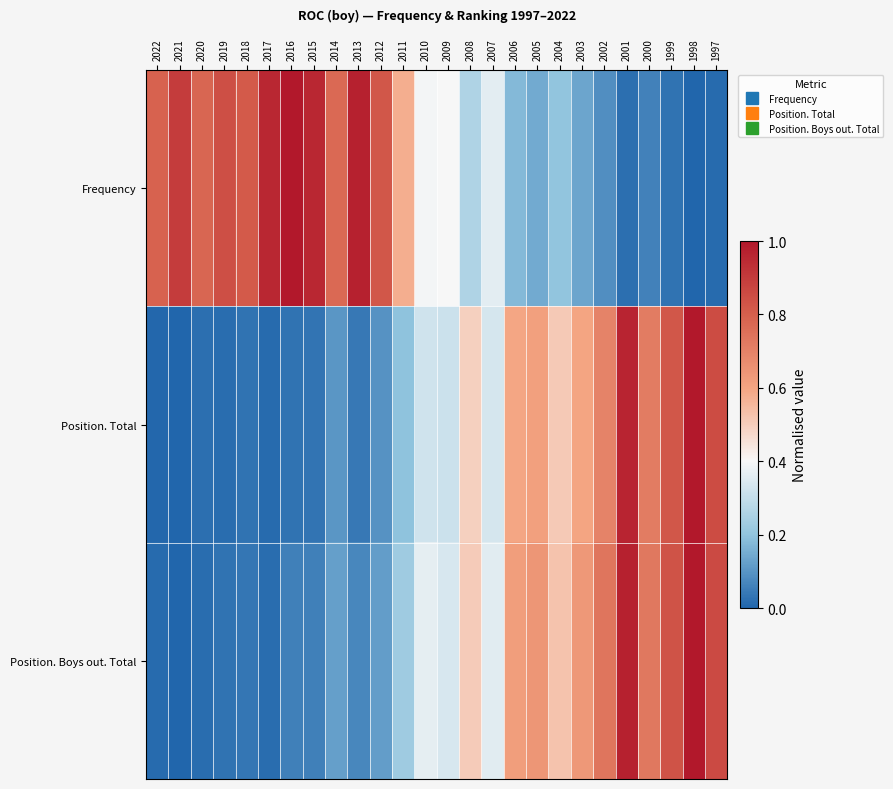

Between 2016 and 2021, which is larger?

2016